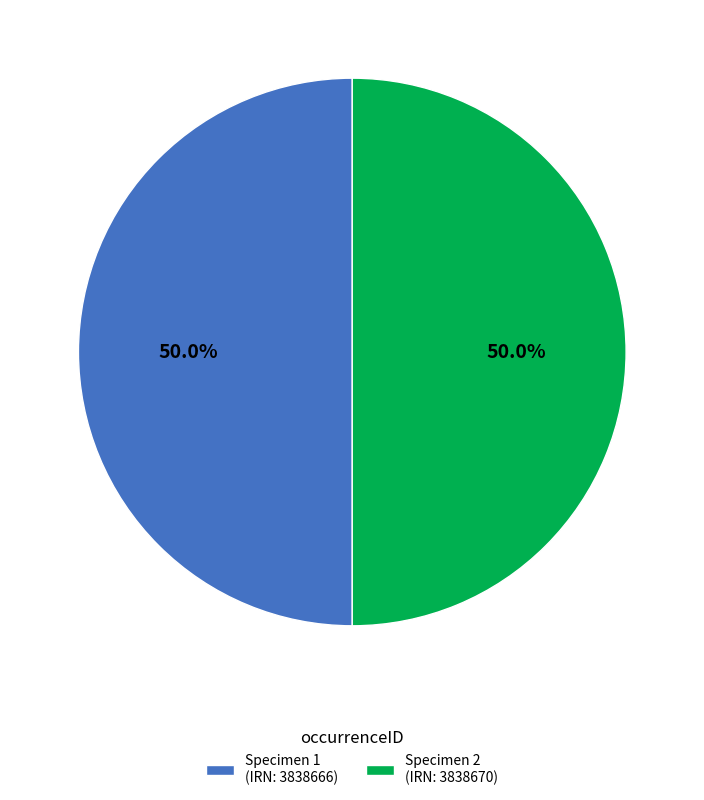

How much of the chart is everything except Specimen 1 (IRN: 3838666)?

50.0%